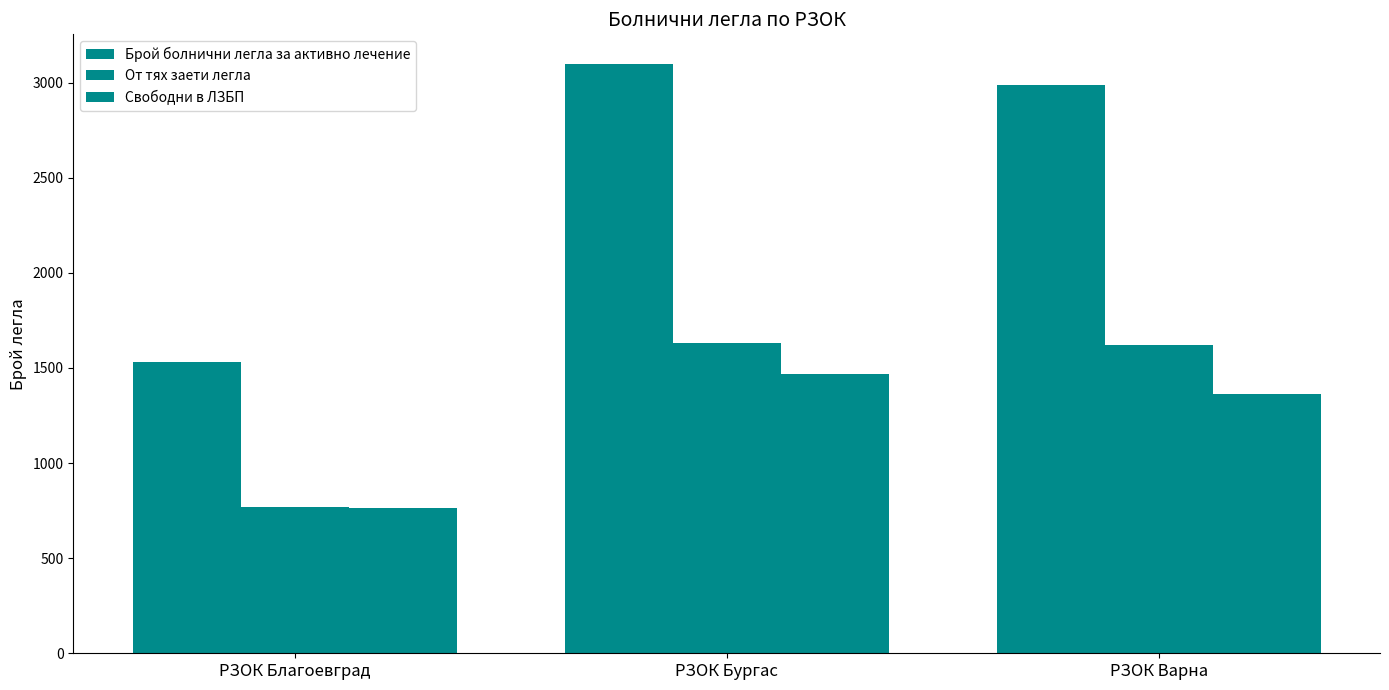

Which series has the largest total across all categories?

Брой болнични легла за активно лечение